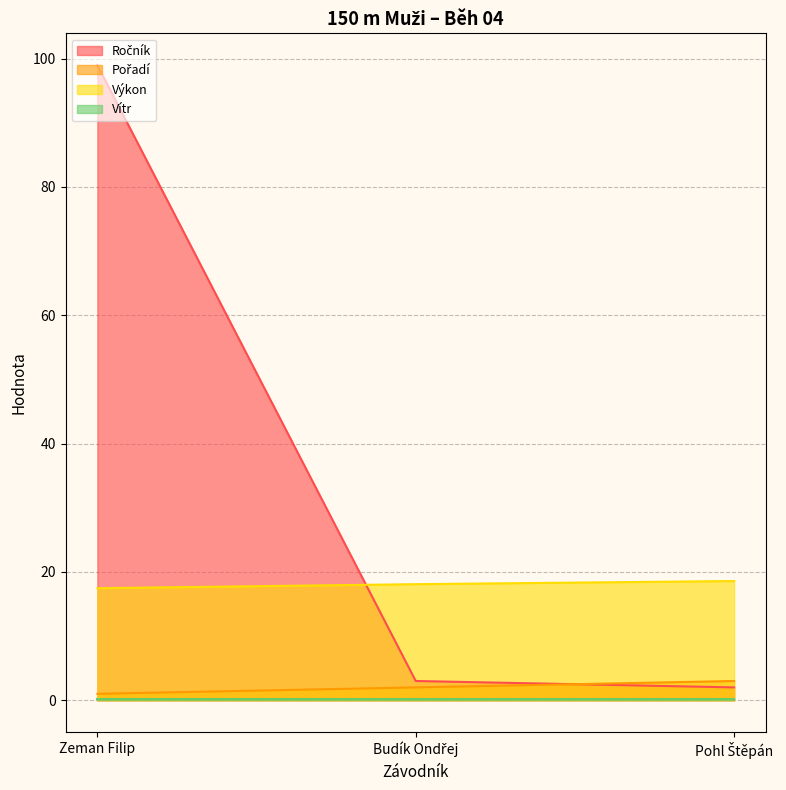

At which category is the sum across all series the highest?

Zeman Filip